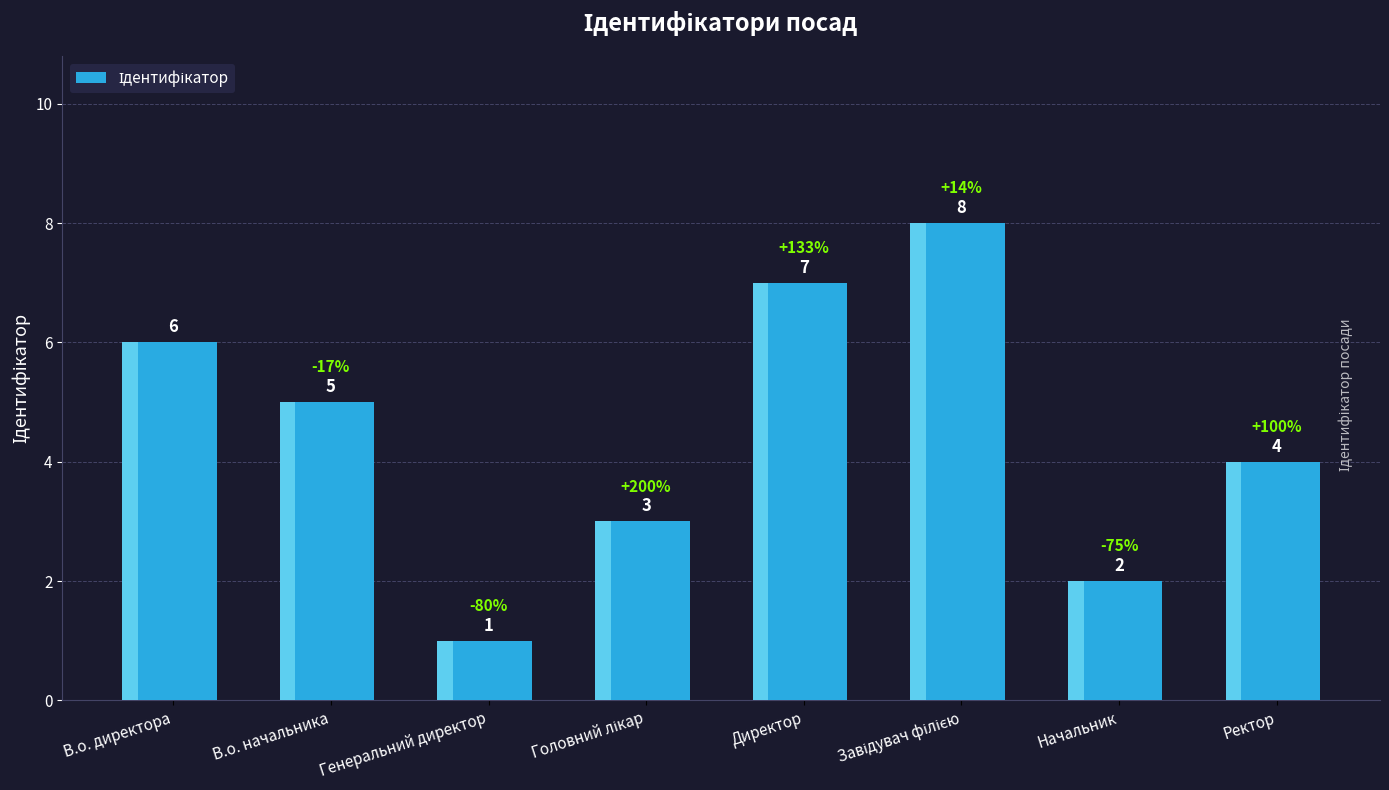

Reading left to right, extract all data points from this chart.

6	5	1	3	7	8	2	4